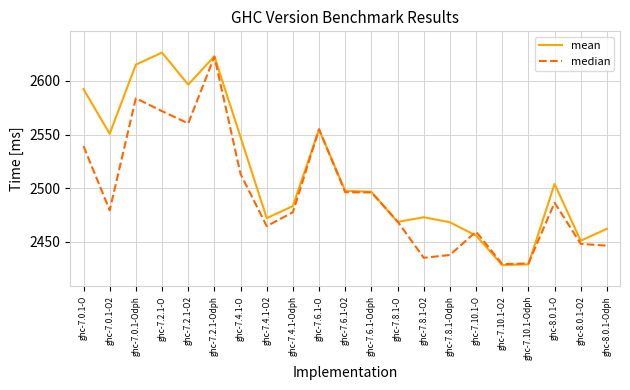

What position from the left is ghc-8.0.1-O?

19